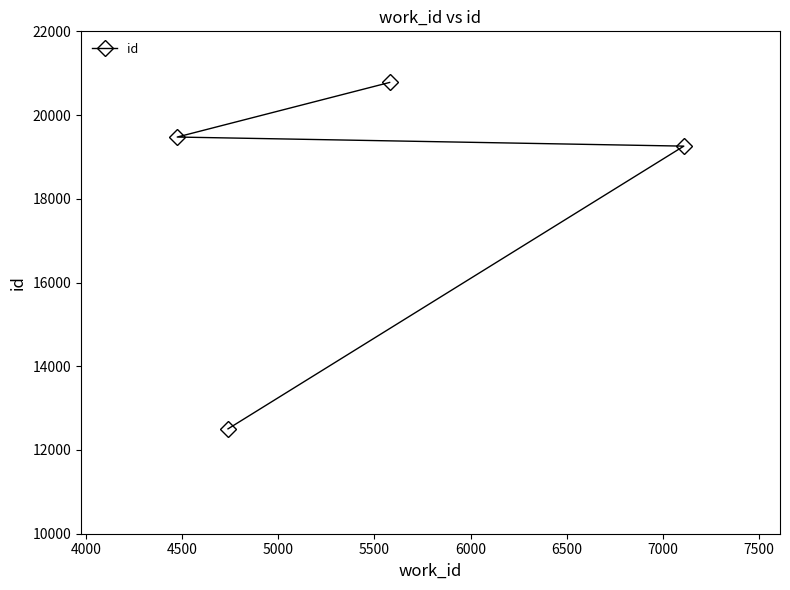

What is the sum of all values?

72017